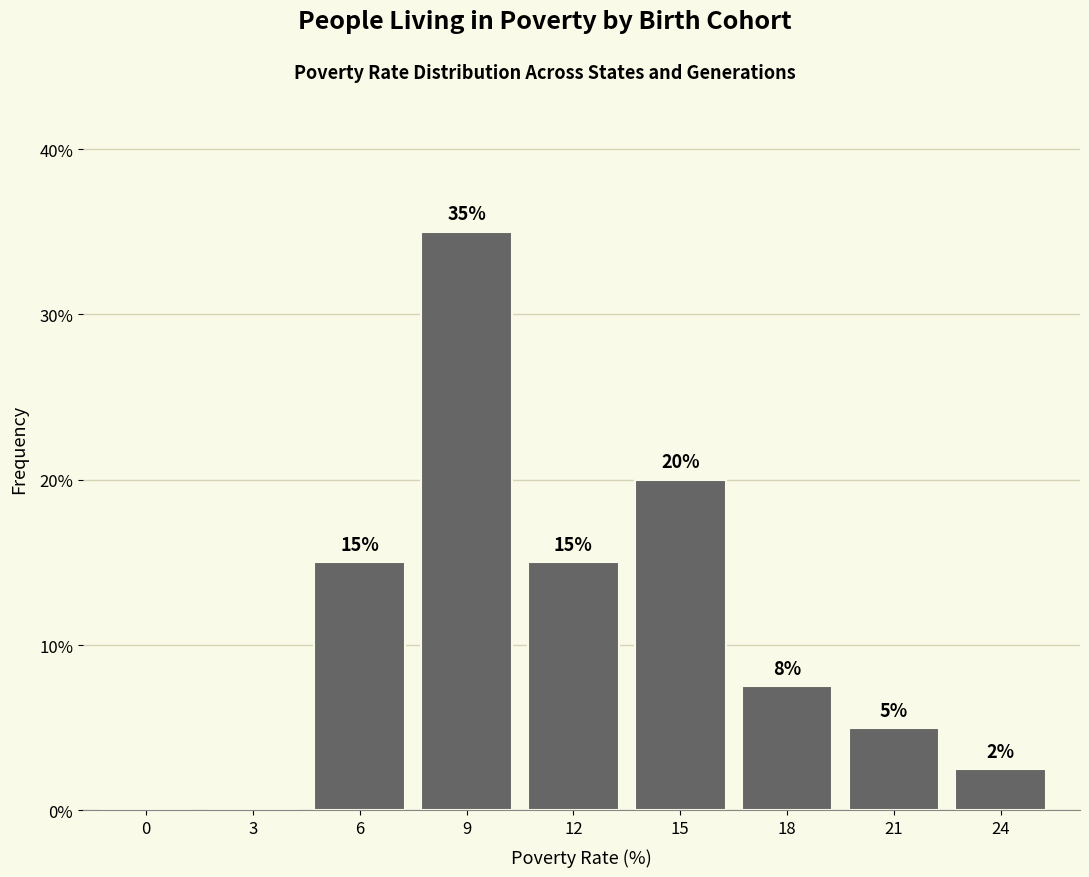

What is the sum of all values?

100.0